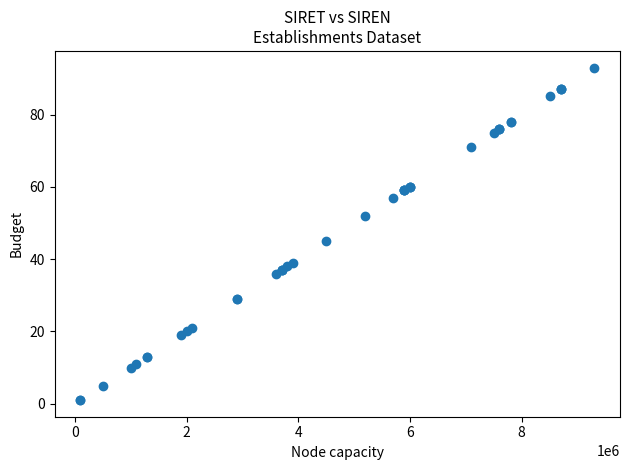

What Y value in the scatter plot is closest to 47?

45